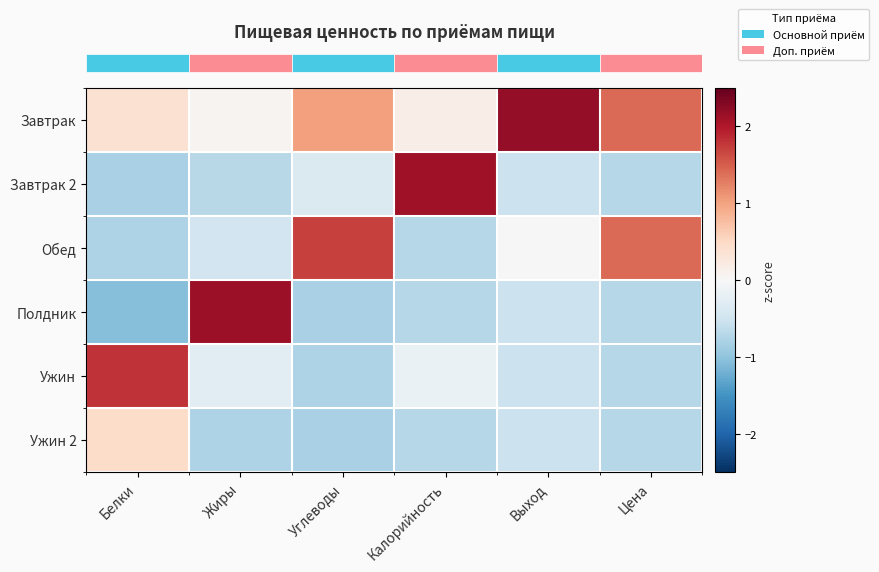

How many distinct data groups are displayed?

6